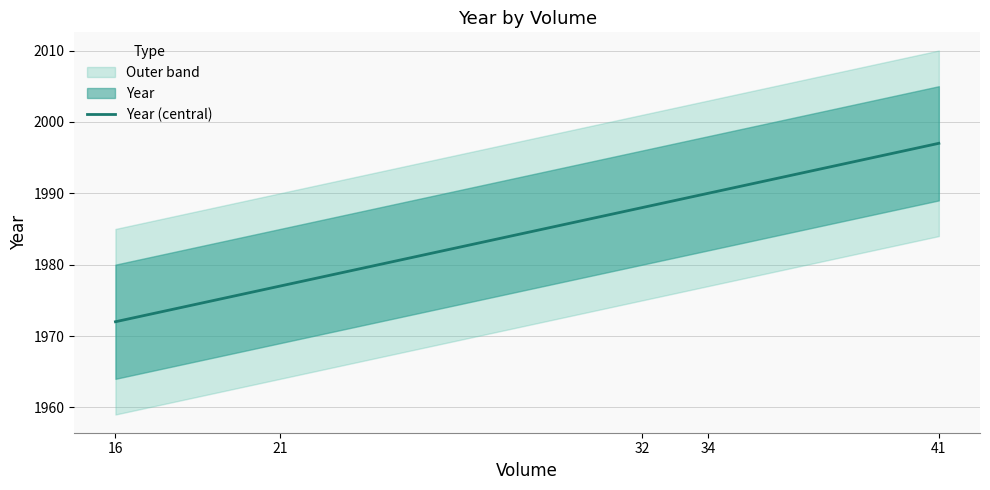

How many lines are shown in the chart?

1